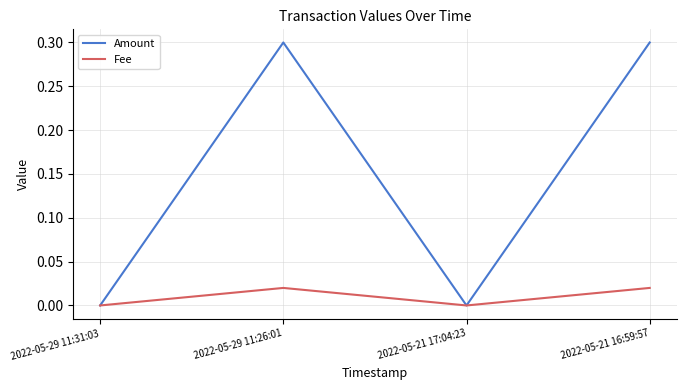

How many lines are shown in the chart?

2